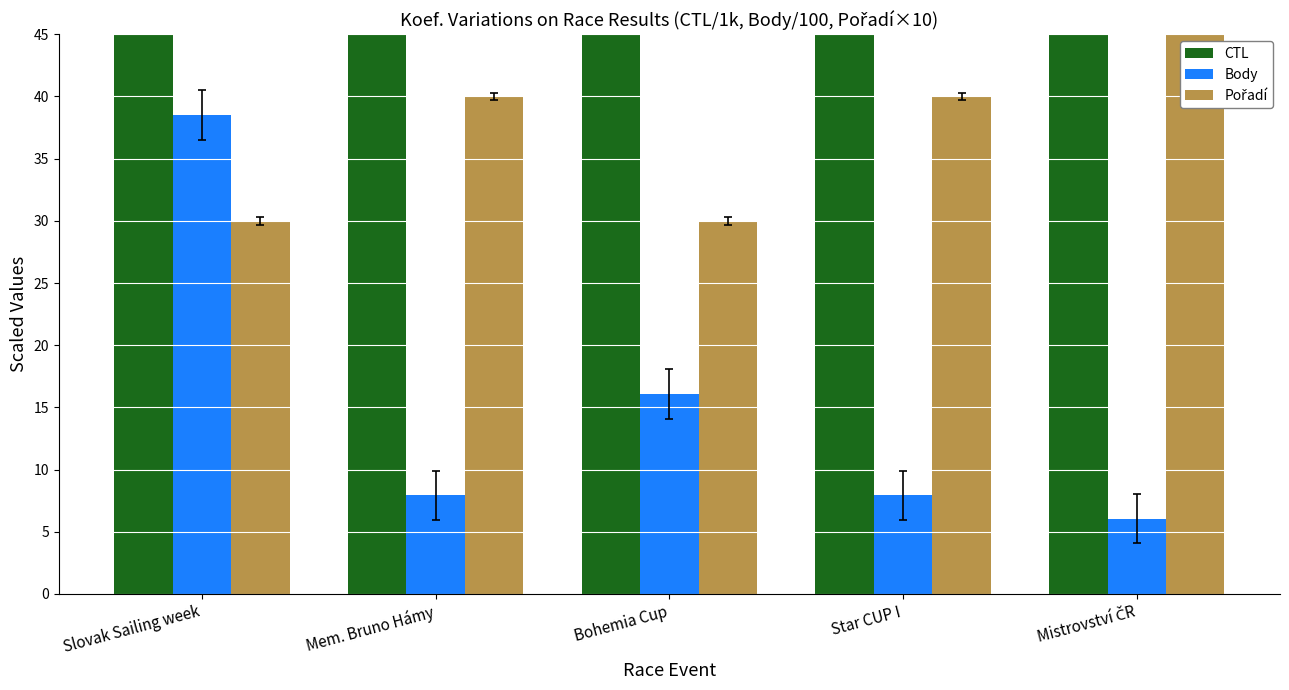

How many bars are there in total?

15